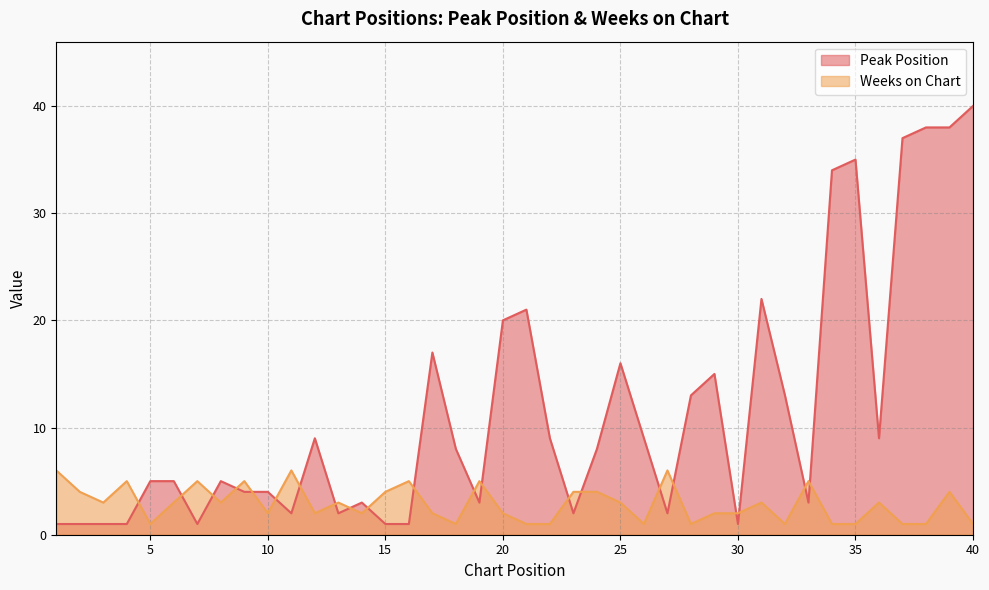

Where is the first local maximum for Peak Position?

8